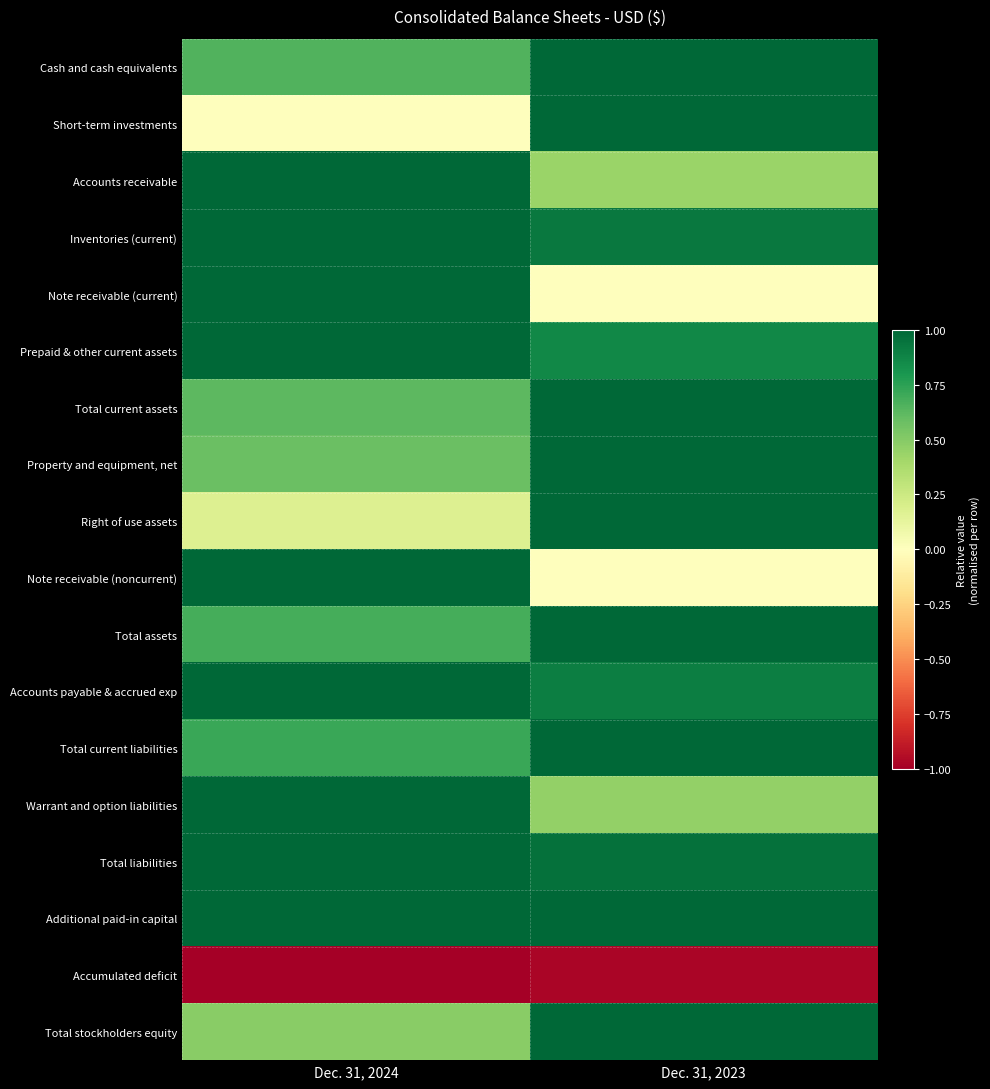

At which category is the sum across all series the highest?

Dec. 31, 2023